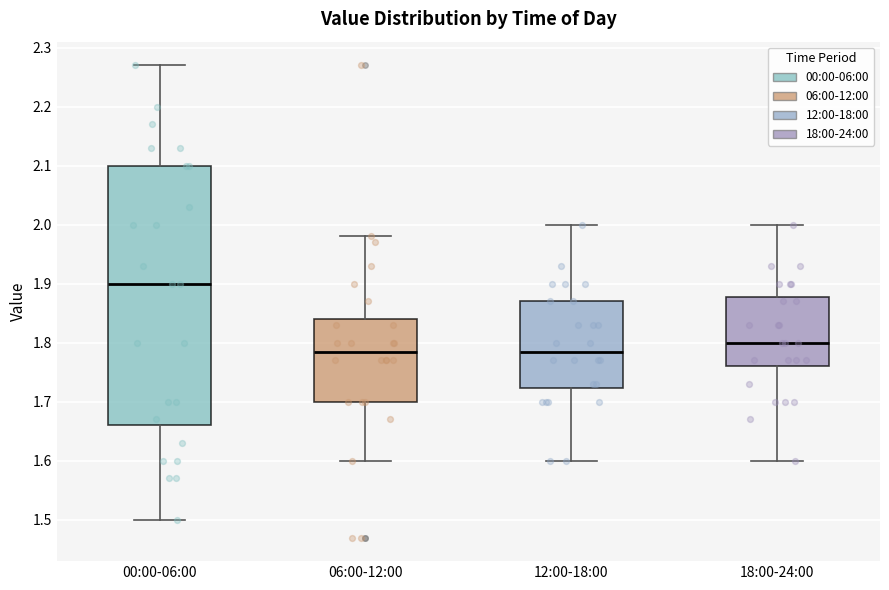

Reading left to right, transcribe this box plot: for each box, give where its median line is, the range the box spans, and where its two whiskers end, as read against the y-axis. The values are not printed on the chart, so give them approximately, as read against the axis.

00:00-06:00: median 1.90, box 1.66 to 2.10, whiskers 1.50 to 2.27
06:00-12:00: median 1.79, box 1.70 to 1.84, whiskers 1.60 to 1.98
12:00-18:00: median 1.79, box 1.72 to 1.87, whiskers 1.60 to 2.00
18:00-24:00: median 1.80, box 1.76 to 1.88, whiskers 1.60 to 2.00